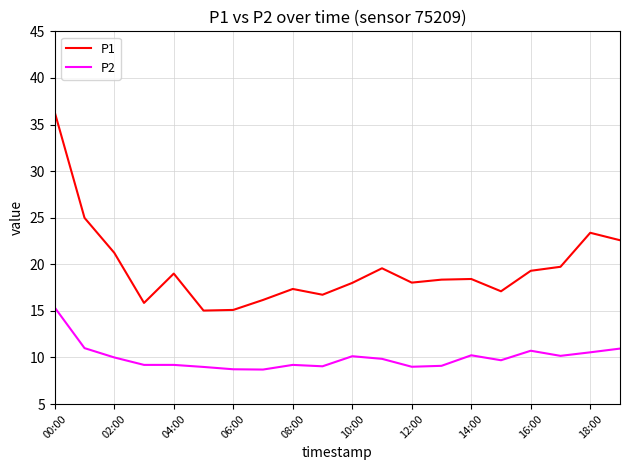

Which series has the largest total across all categories?

P1